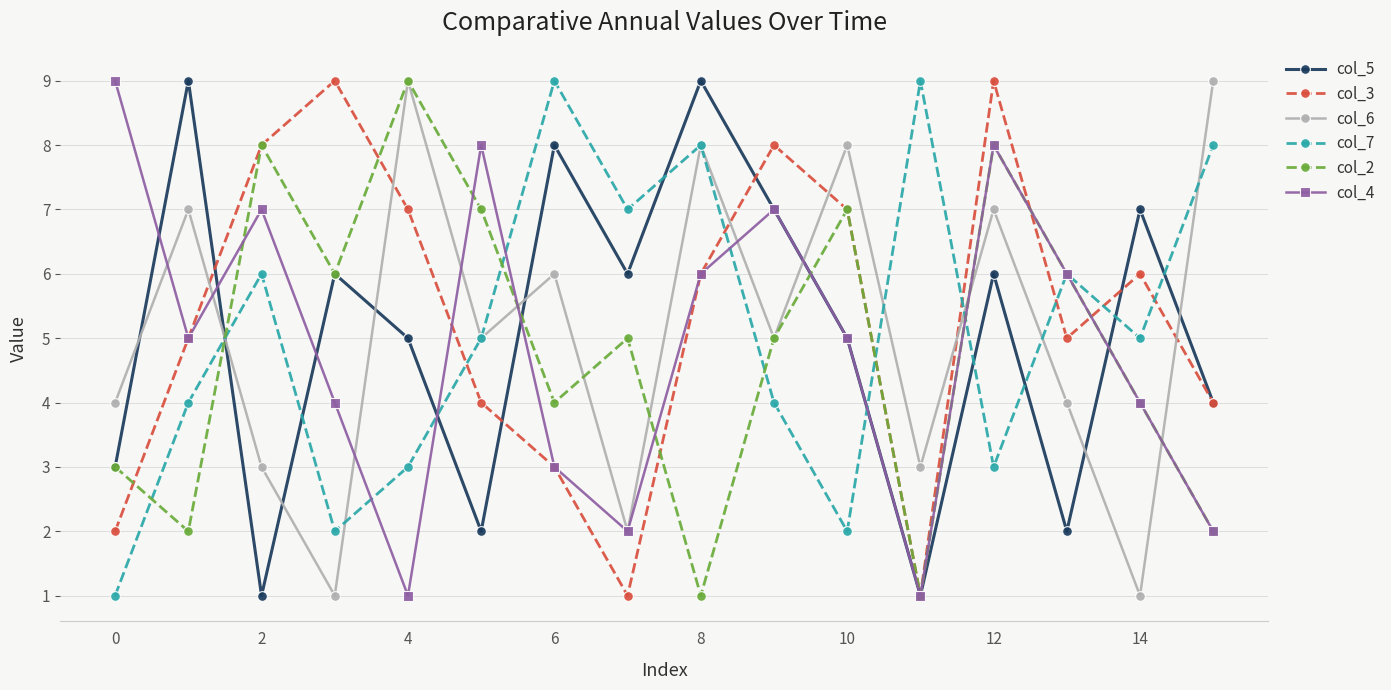

Is this an area chart (filled region under the line)?

No